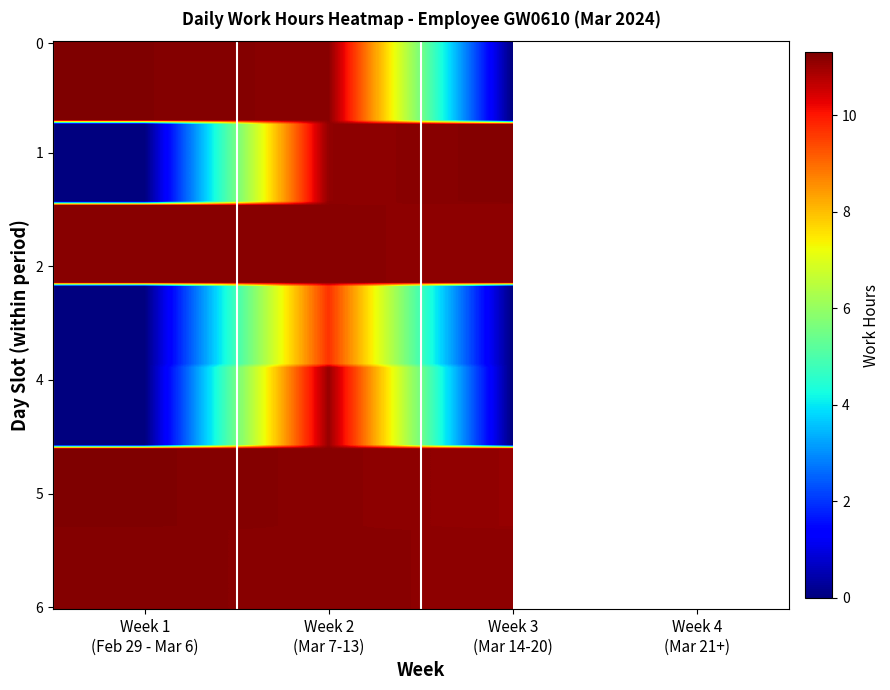

Is the value of 4-Mon at 4 greater than the value of 15-Fri at 1?

No